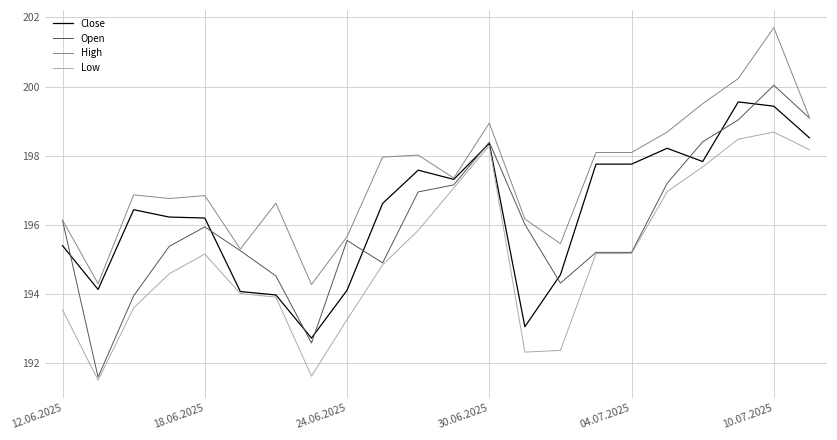

What is the smallest value displayed?

191.5